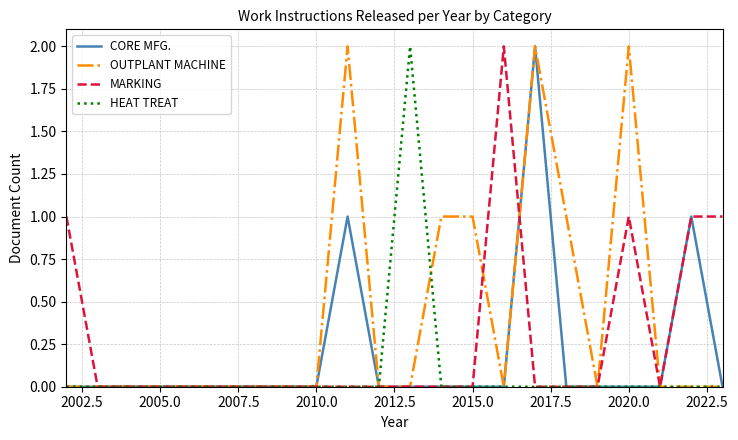

Which series has the largest total across all categories?

OUTPLANT MACHINE